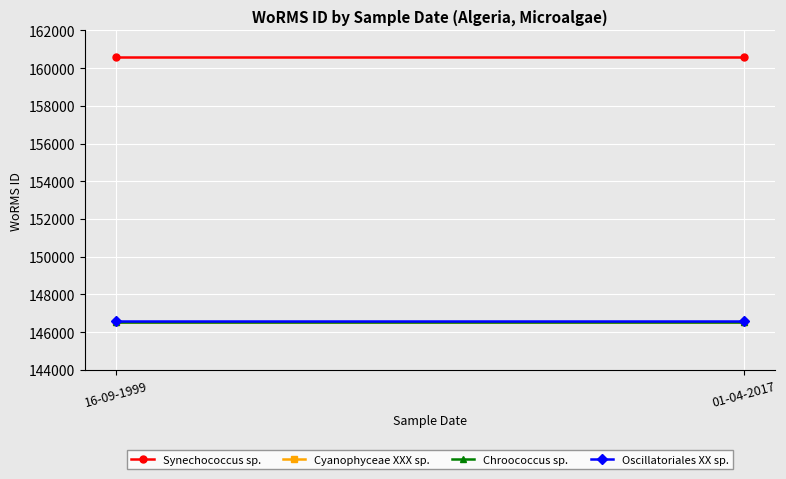

What is the average value of the Cyanophyceae XXX sp. series?

146542